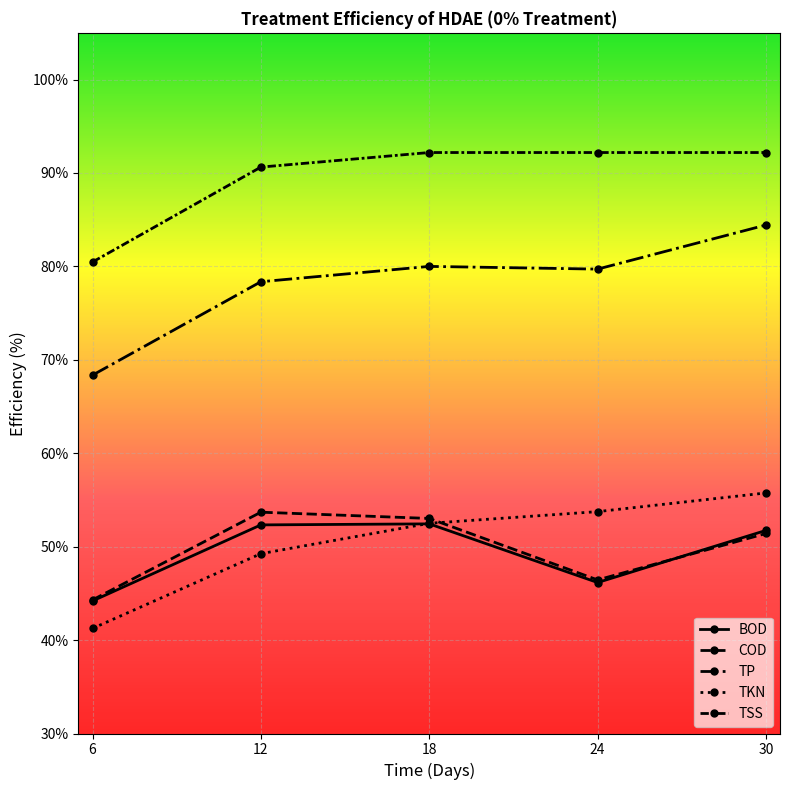

How many data points in BOD are above 51?

3